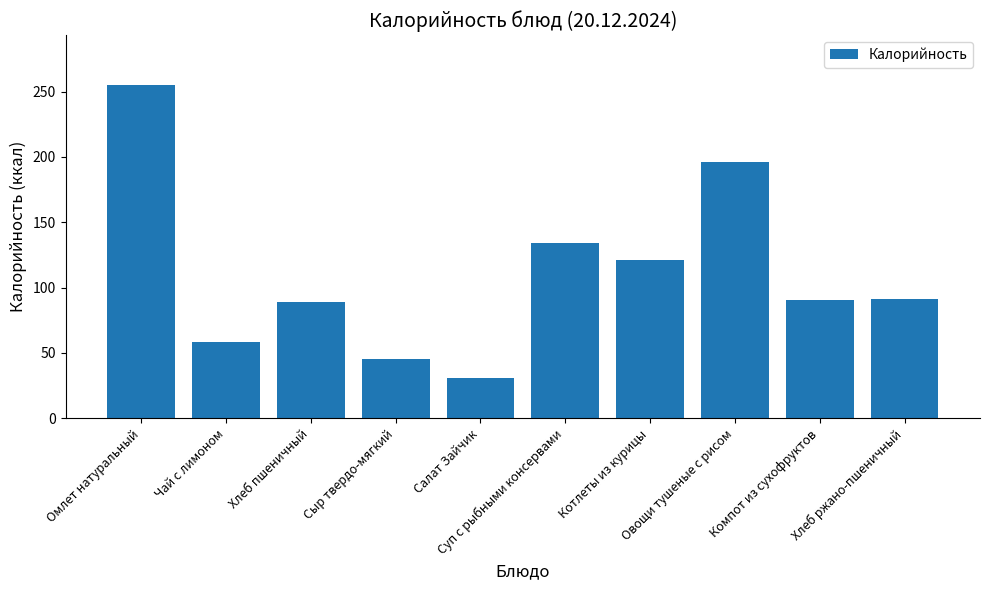

At which category does the chart reach its peak across all series?

Омлет натуральный